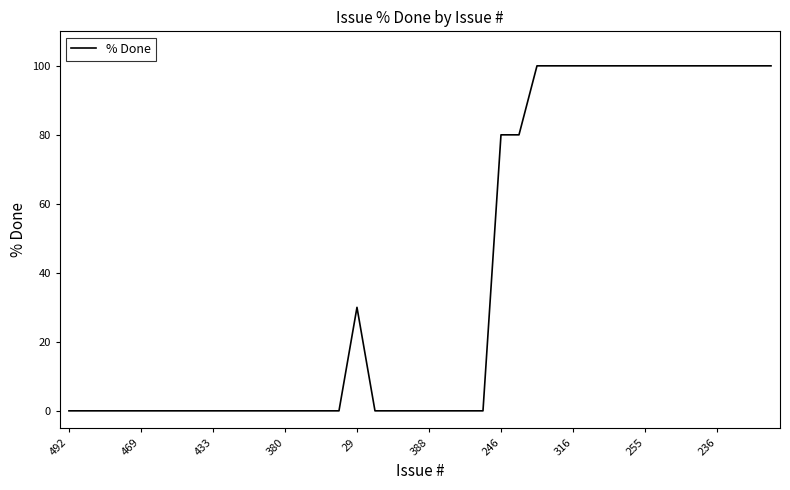

Reading left to right, extract all data points from this chart.

0	0	0	0	0	0	0	0	0	0	0	0	0	0	0	0	30	0	0	0	0	0	0	0	80	80	100	100	100	100	100	100	100	100	100	100	100	100	100	100